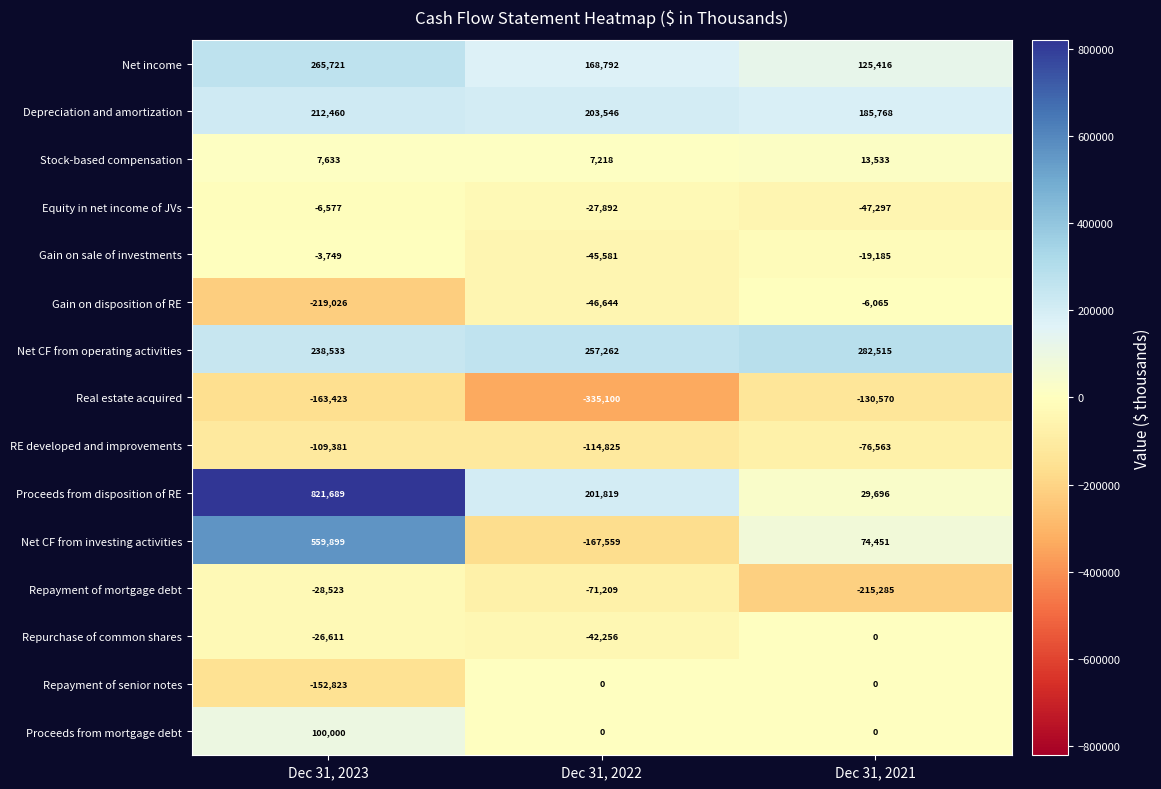

What is the difference between the Real estate acquired values at Dec 31, 2023 and Dec 31, 2021?

32853